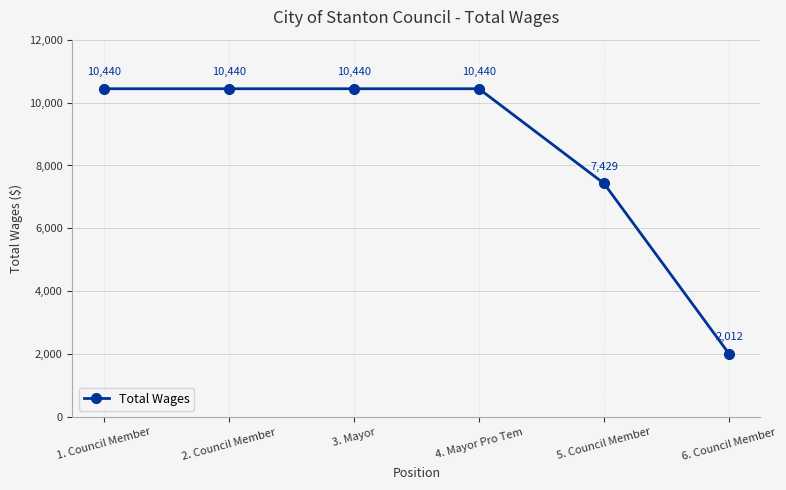

What position from the right is 4. Mayor Pro Tem?

3